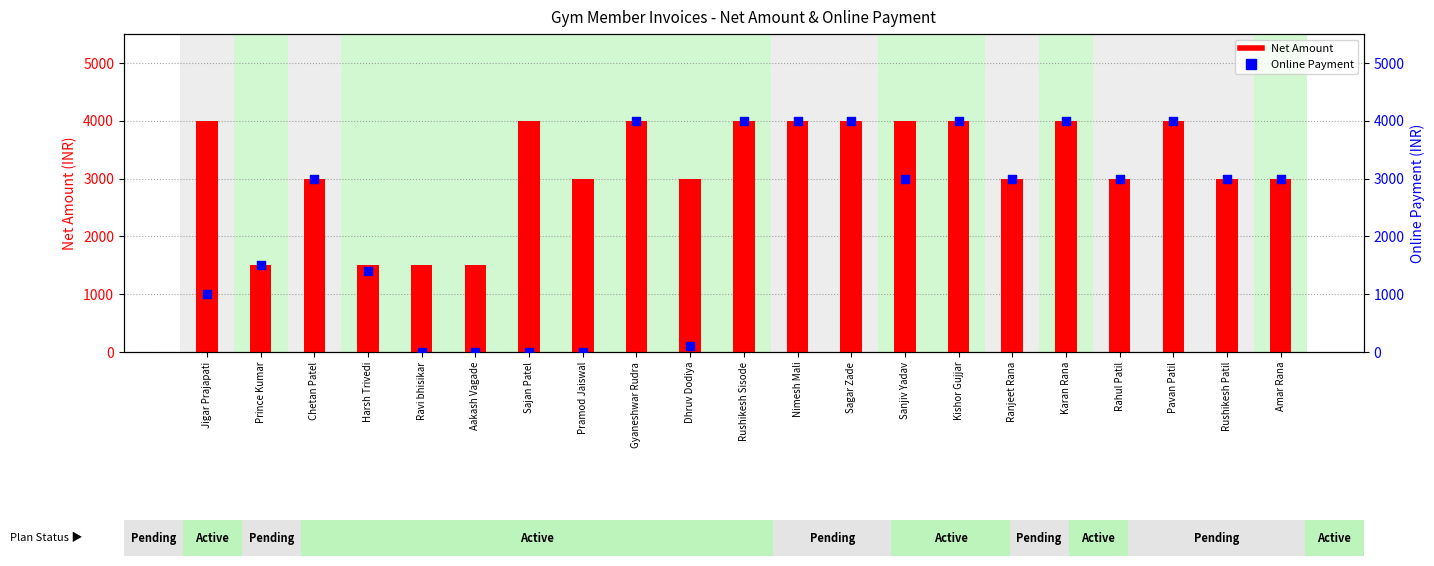

Which series has the largest Y range (max minus min)?

Online Payment